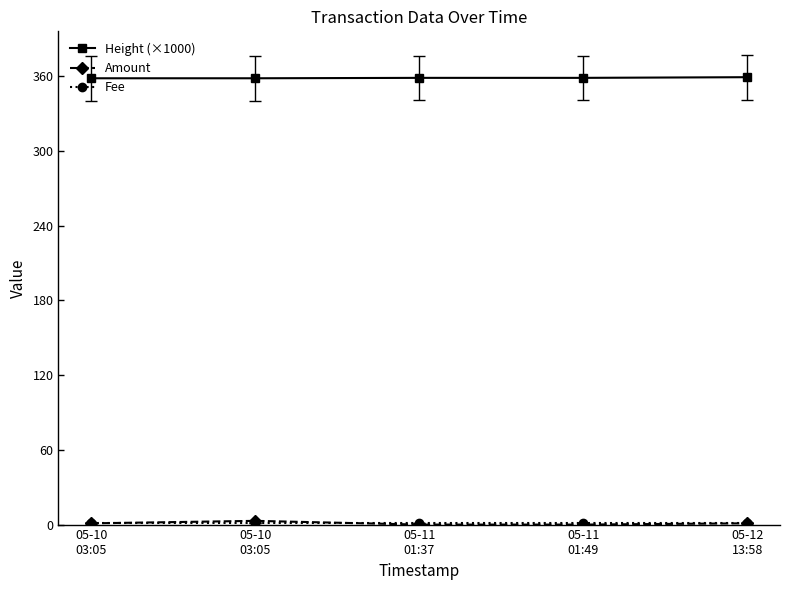

Which has a higher value, 05-12
13:58 or 05-10
03:05?

05-12
13:58